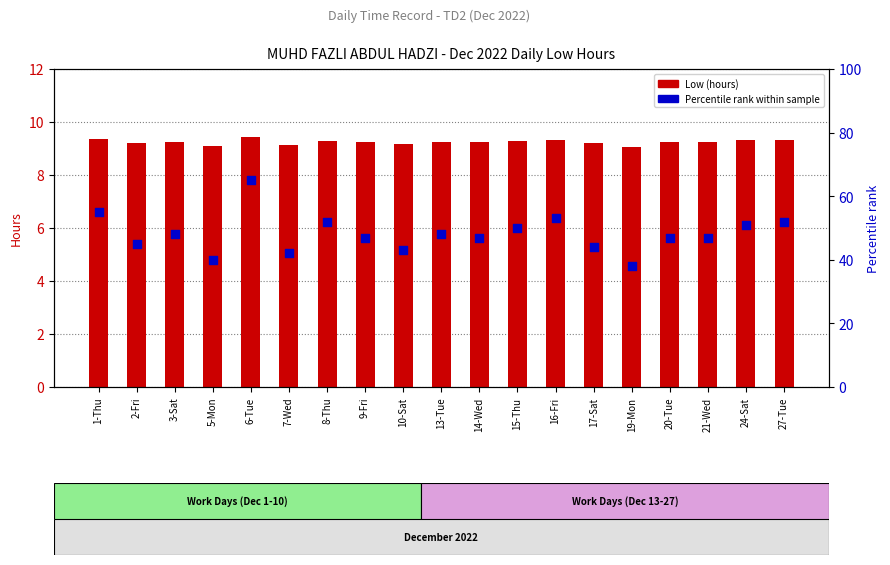

At which category is the sum across all series the highest?

6-Tue